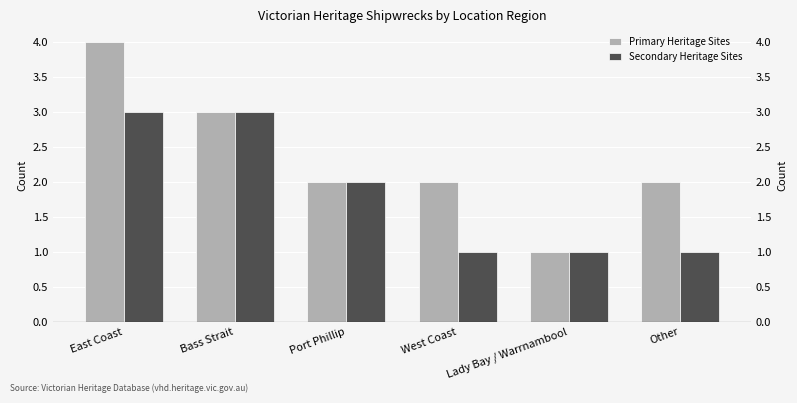

The value of Primary Heritage Sites at East Coast is 4. True or false?

True